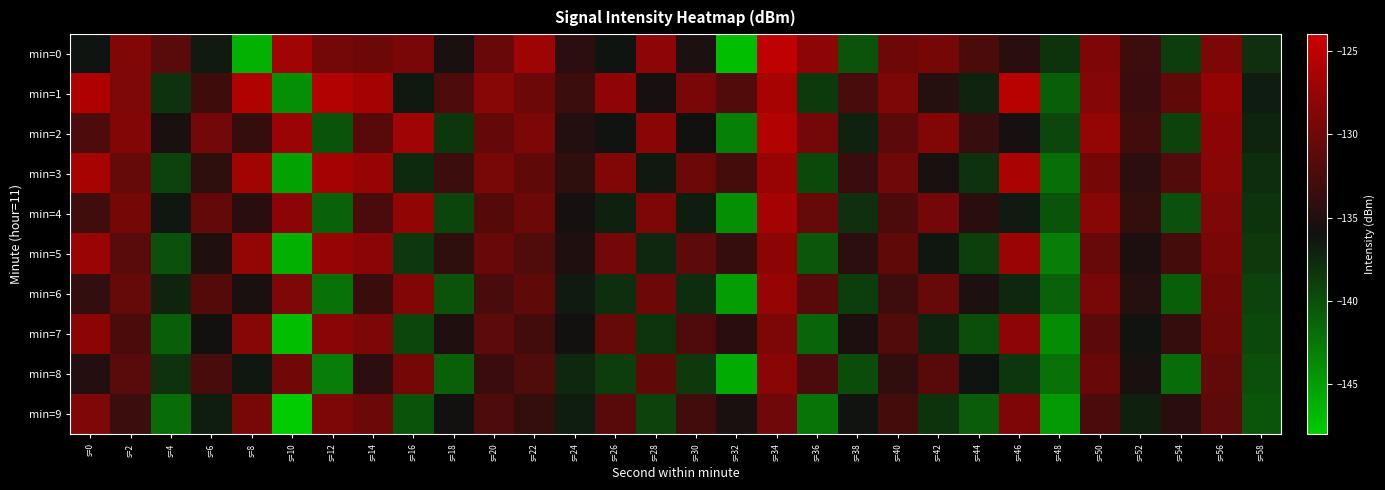

Reading left to right, transcribe all the data shown in this chart.

min=0: s=0=-136.2	s=2=-128.8	s=4=-131.4	s=6=-136.6	s=8=-146.3	s=10=-126.9	s=12=-129.7	s=14=-130.1	s=16=-129.3	s=18=-135.4	s=20=-130.3	s=22=-126.9	s=24=-134.2	s=26=-136.2	s=28=-127.9	s=30=-135.3	s=32=-147.2	s=34=-124.8	s=36=-127.9	s=38=-140.2	s=40=-130.0	s=42=-129.5	s=44=-132.2	s=46=-134.5	s=48=-138.2	s=50=-129.0	s=52=-133.1	s=54=-138.7	s=56=-129.1	s=58=-138.0
min=1: s=0=-125.9	s=2=-129.1	s=4=-138.1	s=6=-133.0	s=8=-125.8	s=10=-144.1	s=12=-125.7	s=14=-126.5	s=16=-136.5	s=18=-132.1	s=20=-128.5	s=22=-130.1	s=24=-133.2	s=26=-127.9	s=28=-135.6	s=30=-129.3	s=32=-131.8	s=34=-126.4	s=36=-138.7	s=38=-132.5	s=40=-129.1	s=42=-134.6	s=44=-137.2	s=46=-125.3	s=48=-141.0	s=50=-128.6	s=52=-133.4	s=54=-130.9	s=56=-127.5	s=58=-136.8
min=2: s=0=-132.1	s=2=-128.7	s=4=-135.4	s=6=-129.8	s=8=-133.6	s=10=-127.2	s=12=-140.3	s=14=-131.5	s=16=-126.9	s=18=-138.4	s=20=-130.7	s=22=-129.2	s=24=-134.8	s=26=-136.1	s=28=-128.3	s=30=-135.9	s=32=-143.2	s=34=-125.6	s=36=-129.7	s=38=-137.1	s=40=-131.3	s=42=-128.8	s=44=-133.5	s=46=-135.7	s=48=-139.4	s=50=-127.6	s=52=-132.8	s=54=-139.2	s=56=-128.1	s=58=-137.3
min=3: s=0=-126.3	s=2=-130.5	s=4=-139.2	s=6=-134.1	s=8=-126.7	s=10=-145.3	s=12=-126.5	s=14=-127.4	s=16=-137.6	s=18=-133.2	s=20=-129.4	s=22=-131.0	s=24=-134.1	s=26=-128.8	s=28=-136.5	s=30=-130.2	s=32=-132.7	s=34=-127.3	s=36=-139.6	s=38=-133.4	s=40=-130.0	s=42=-135.5	s=44=-138.1	s=46=-126.2	s=48=-142.0	s=50=-129.5	s=52=-134.3	s=54=-131.8	s=56=-128.4	s=58=-137.7
min=4: s=0=-133.0	s=2=-129.6	s=4=-136.3	s=6=-130.7	s=8=-134.5	s=10=-128.1	s=12=-141.2	s=14=-132.4	s=16=-127.8	s=18=-139.3	s=20=-131.6	s=22=-130.1	s=24=-135.7	s=26=-137.0	s=28=-129.2	s=30=-136.8	s=32=-144.1	s=34=-126.5	s=36=-130.6	s=38=-138.0	s=40=-132.2	s=42=-129.7	s=44=-134.4	s=46=-136.6	s=48=-140.3	s=50=-128.5	s=52=-133.7	s=54=-140.1	s=56=-129.0	s=58=-138.2
min=5: s=0=-127.2	s=2=-131.4	s=4=-140.1	s=6=-135.0	s=8=-127.6	s=10=-146.2	s=12=-127.4	s=14=-128.3	s=16=-138.5	s=18=-134.1	s=20=-130.3	s=22=-131.9	s=24=-135.0	s=26=-129.7	s=28=-137.4	s=30=-131.1	s=32=-133.6	s=34=-128.2	s=36=-140.5	s=38=-134.3	s=40=-130.9	s=42=-136.4	s=44=-139.0	s=46=-127.1	s=48=-143.0	s=50=-130.4	s=52=-135.2	s=54=-132.7	s=56=-129.3	s=58=-138.6
min=6: s=0=-133.9	s=2=-130.5	s=4=-137.2	s=6=-131.6	s=8=-135.4	s=10=-129.0	s=12=-142.1	s=14=-133.3	s=16=-128.7	s=18=-140.2	s=20=-132.5	s=22=-131.0	s=24=-136.6	s=26=-137.9	s=28=-130.1	s=30=-137.7	s=32=-145.0	s=34=-127.4	s=36=-131.5	s=38=-138.9	s=40=-133.1	s=42=-130.6	s=44=-135.3	s=46=-137.5	s=48=-141.2	s=50=-129.4	s=52=-134.6	s=54=-141.0	s=56=-129.9	s=58=-139.1
min=7: s=0=-128.1	s=2=-132.3	s=4=-141.0	s=6=-135.9	s=8=-128.5	s=10=-147.1	s=12=-128.3	s=14=-129.2	s=16=-139.4	s=18=-135.0	s=20=-131.2	s=22=-132.8	s=24=-135.9	s=26=-130.6	s=28=-138.3	s=30=-132.0	s=32=-134.5	s=34=-129.1	s=36=-141.4	s=38=-135.2	s=40=-131.8	s=42=-137.3	s=44=-139.9	s=46=-128.0	s=48=-143.9	s=50=-131.3	s=52=-136.1	s=54=-133.6	s=56=-130.2	s=58=-139.5
min=8: s=0=-134.8	s=2=-131.4	s=4=-138.1	s=6=-132.5	s=8=-136.3	s=10=-129.9	s=12=-143.0	s=14=-134.2	s=16=-129.6	s=18=-141.1	s=20=-133.4	s=22=-131.9	s=24=-137.5	s=26=-138.8	s=28=-131.0	s=30=-138.6	s=32=-145.9	s=34=-128.3	s=36=-132.4	s=38=-139.8	s=40=-134.0	s=42=-131.5	s=44=-136.2	s=46=-138.4	s=48=-142.1	s=50=-130.3	s=52=-135.5	s=54=-141.9	s=56=-130.8	s=58=-140.0
min=9: s=0=-129.0	s=2=-133.2	s=4=-141.9	s=6=-136.8	s=8=-129.4	s=10=-148.0	s=12=-129.2	s=14=-130.1	s=16=-140.3	s=18=-135.9	s=20=-132.1	s=22=-133.7	s=24=-136.8	s=26=-131.5	s=28=-139.2	s=30=-132.9	s=32=-135.4	s=34=-130.0	s=36=-142.3	s=38=-136.1	s=40=-132.7	s=42=-138.2	s=44=-140.8	s=46=-128.9	s=48=-144.8	s=50=-132.2	s=52=-137.0	s=54=-134.5	s=56=-131.1	s=58=-140.4